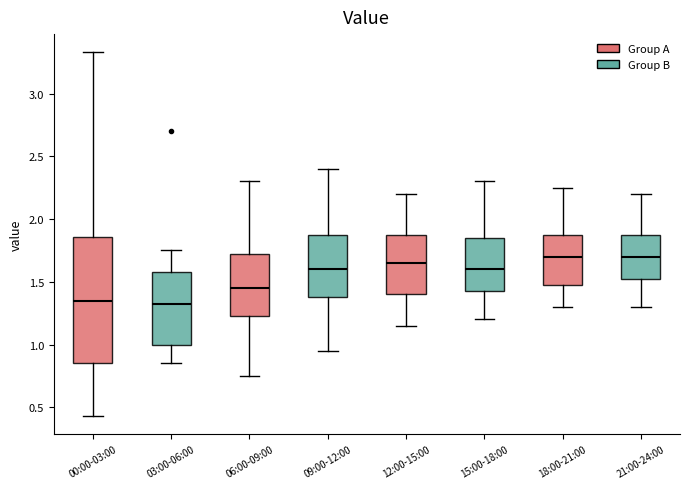

Reading left to right, read every box against the y-axis: the position of its median line, the range the box covers, and the ends of its whiskers. The values are not printed on the chart, so give them approximately, as read against the axis.

00:00-03:00: median 1.35, box 0.85 to 1.85, whiskers 0.45 to 3.35
03:00-06:00: median 1.30, box 1.00 to 1.60, whiskers 0.85 to 1.75
06:00-09:00: median 1.45, box 1.25 to 1.75, whiskers 0.75 to 2.30
09:00-12:00: median 1.60, box 1.40 to 1.90, whiskers 0.95 to 2.40
12:00-15:00: median 1.65, box 1.40 to 1.90, whiskers 1.15 to 2.20
15:00-18:00: median 1.60, box 1.45 to 1.85, whiskers 1.20 to 2.30
18:00-21:00: median 1.70, box 1.50 to 1.90, whiskers 1.30 to 2.25
21:00-24:00: median 1.70, box 1.55 to 1.90, whiskers 1.30 to 2.20